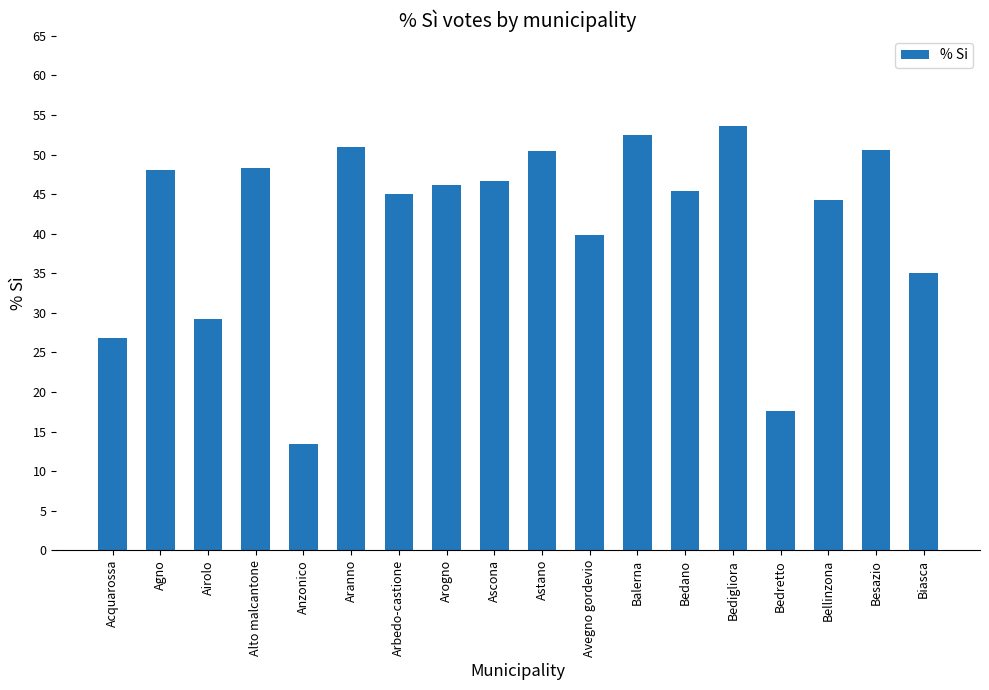

What is the approximate value at Balerna?

52.4